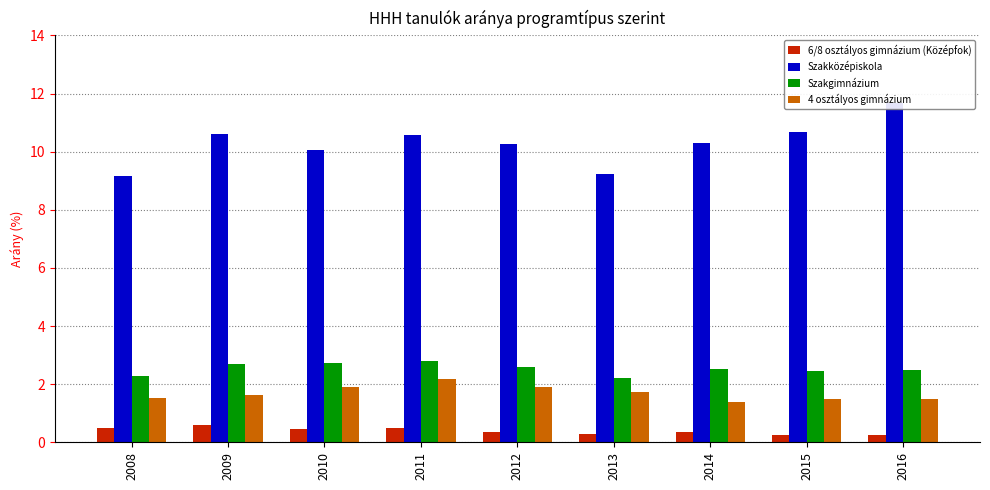

What is the value of the Szakközépiskola bar at the 8th from the left?

10.7